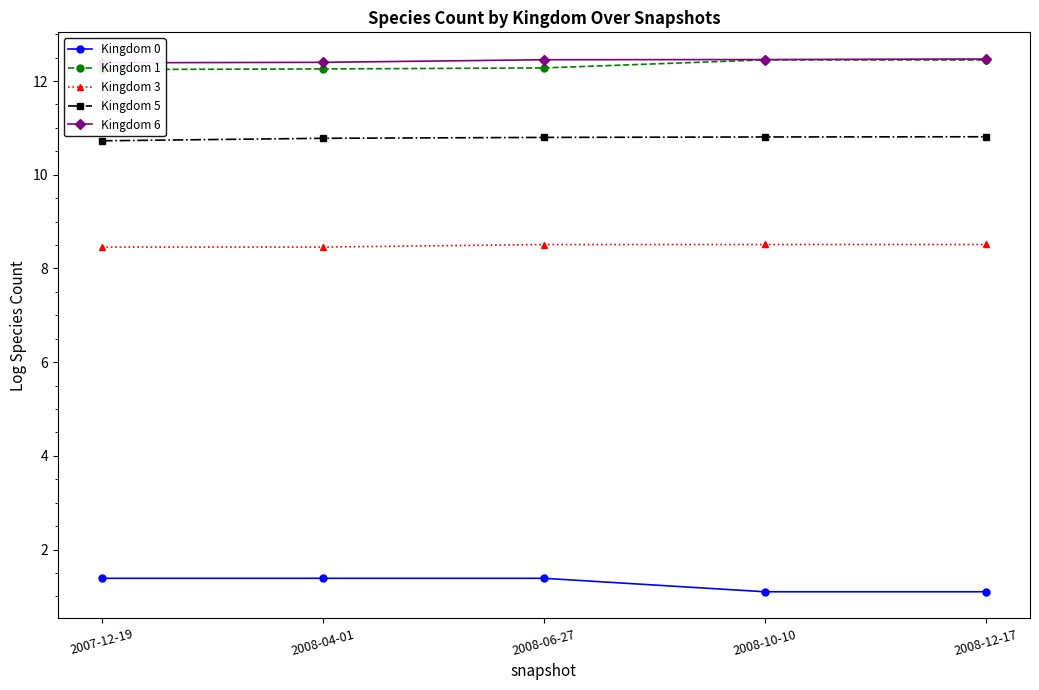

True or false: Kingdom 6 and Kingdom 3 cross at least once.

False